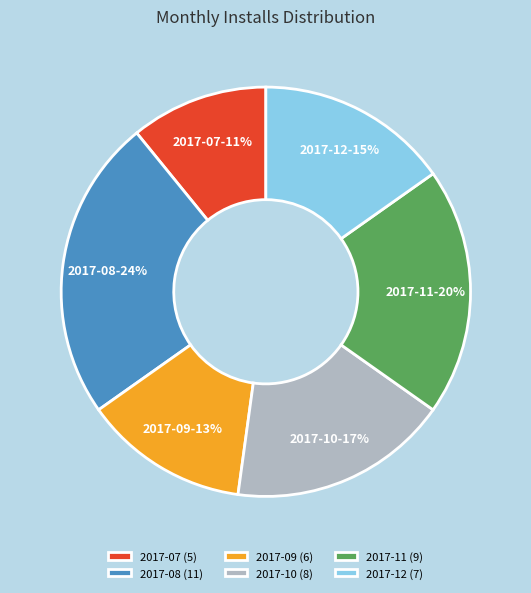

Combined, do 2017-07 and 2017-08 account for over 50%?

No